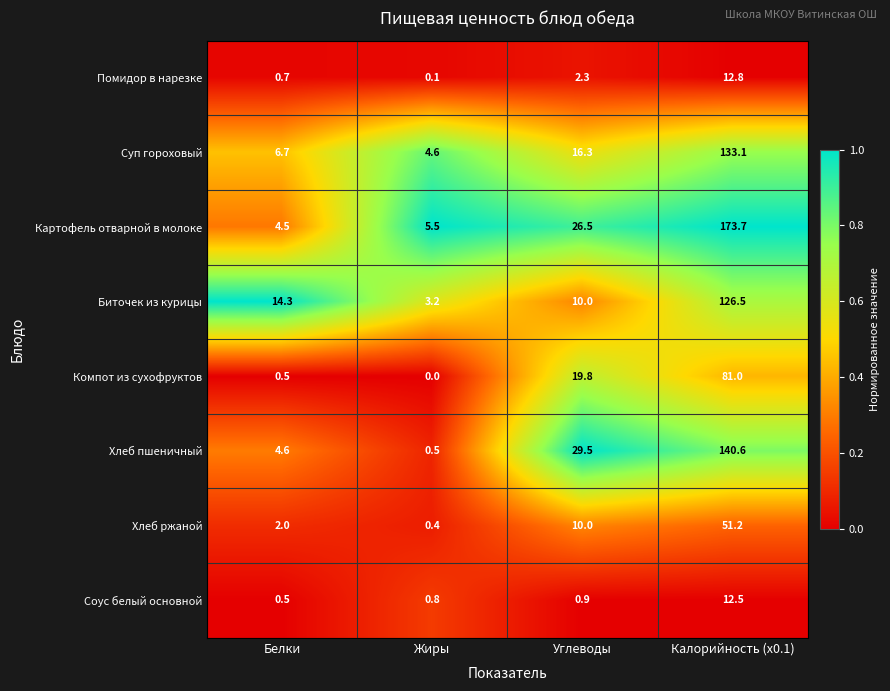

How many values in the Хлеб пшеничный series are below 29?

2